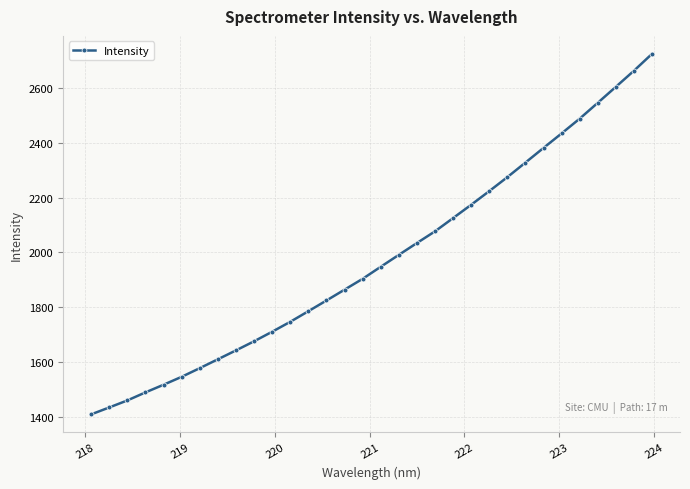

Reading left to right, list all the values displayed in this chart.

1407.8	1433.1	1458.7	1488.1	1516.1	1545.0	1576.7	1609.1	1641.6	1674.8	1709.8	1746.1	1784.8	1824.0	1863.5	1903.2	1947.2	1990.6	2033.9	2076.6	2125.1	2173.7	2223.6	2274.6	2327.8	2381.3	2434.3	2488.3	2546.1	2604.5	2663.2	2724.9